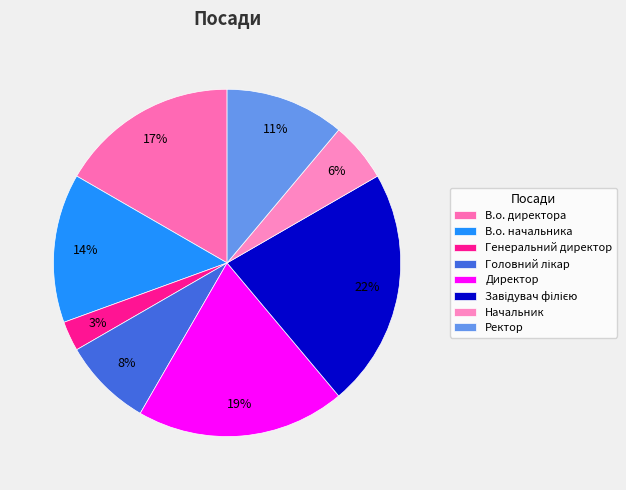

To the nearest percent, what portion does Завідувач філією represent?

22%